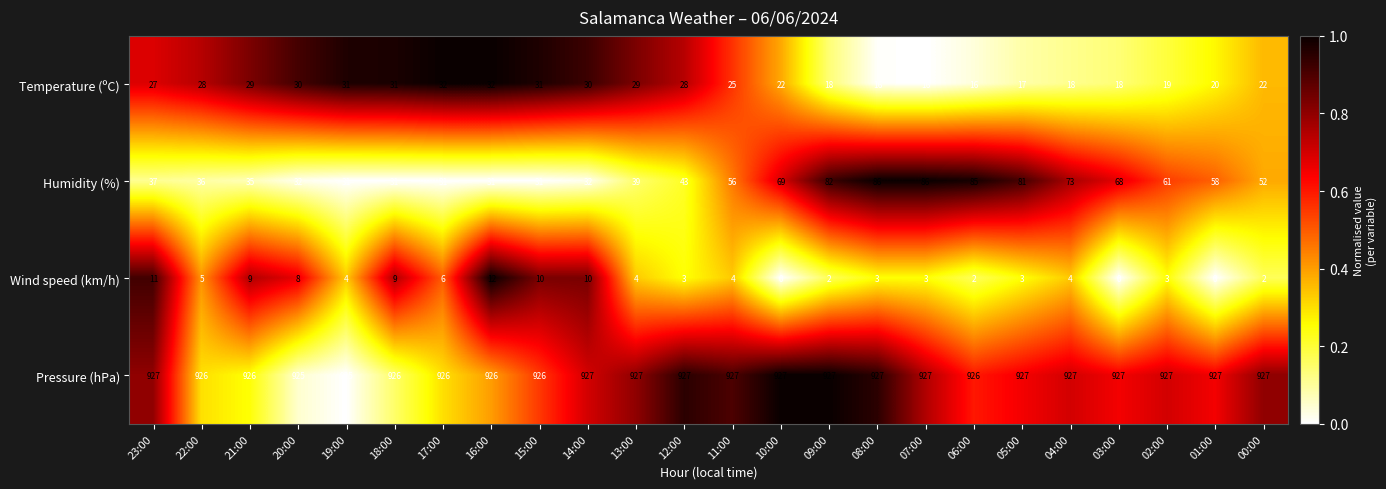

What is the greatest value displayed?

927